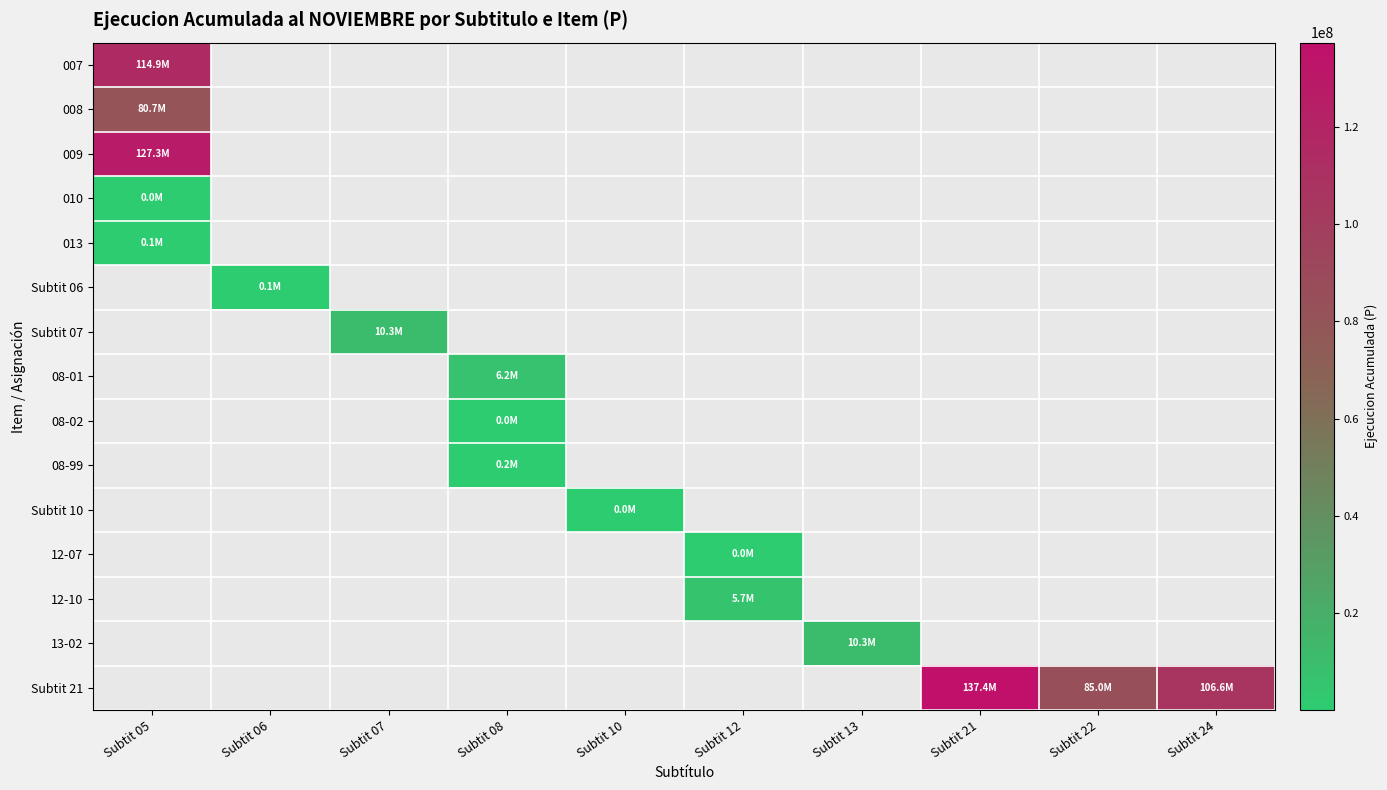

At which label is 008 closest to 80724535?

Subtit 05